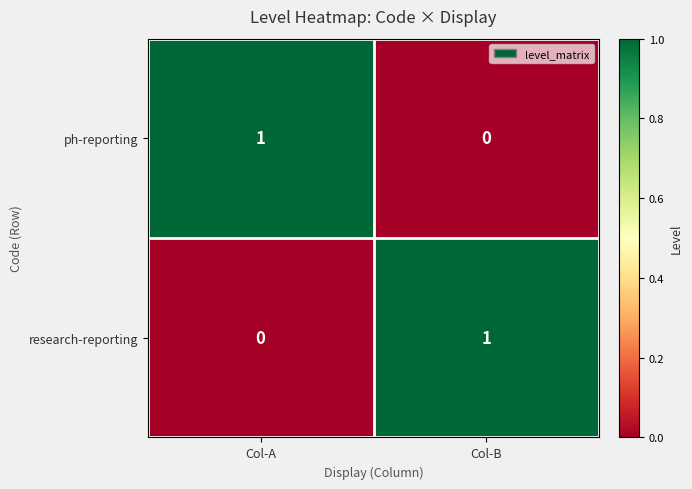

At which label is research-reporting closest to 0?

Col-A